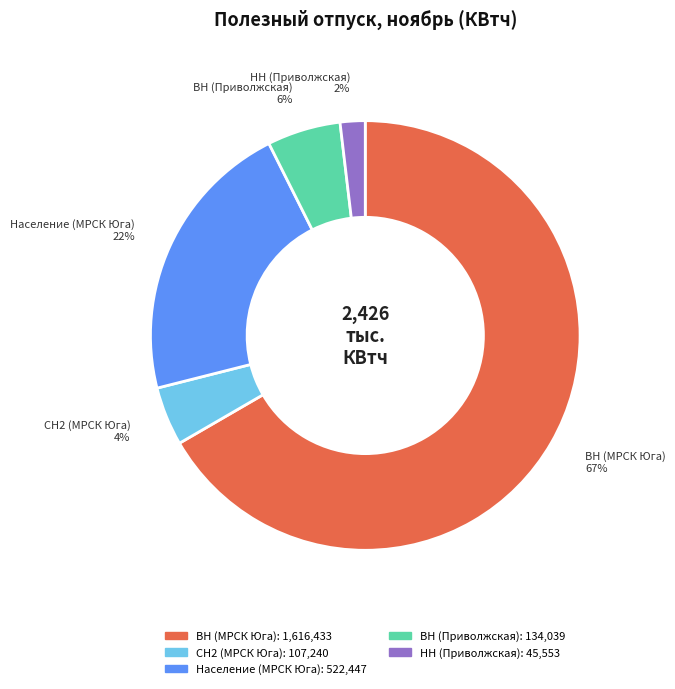

Does any single category account for the majority?

Yes